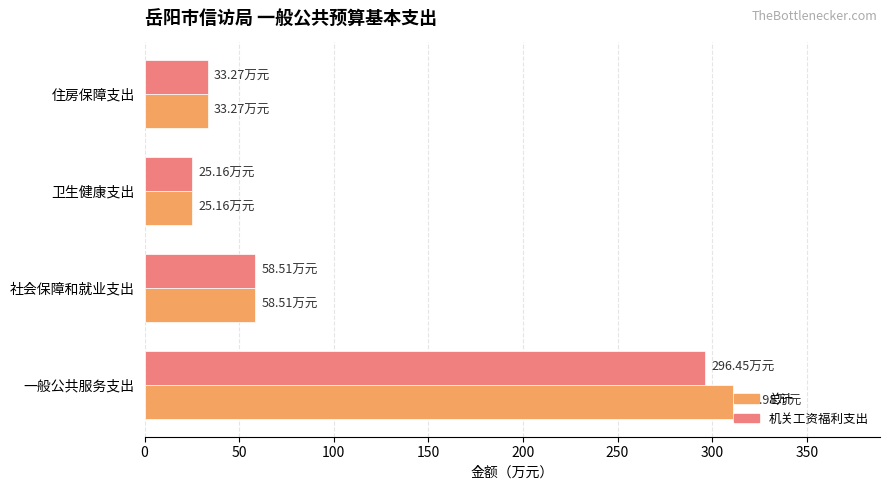

Which series has the largest range (max minus min)?

总计